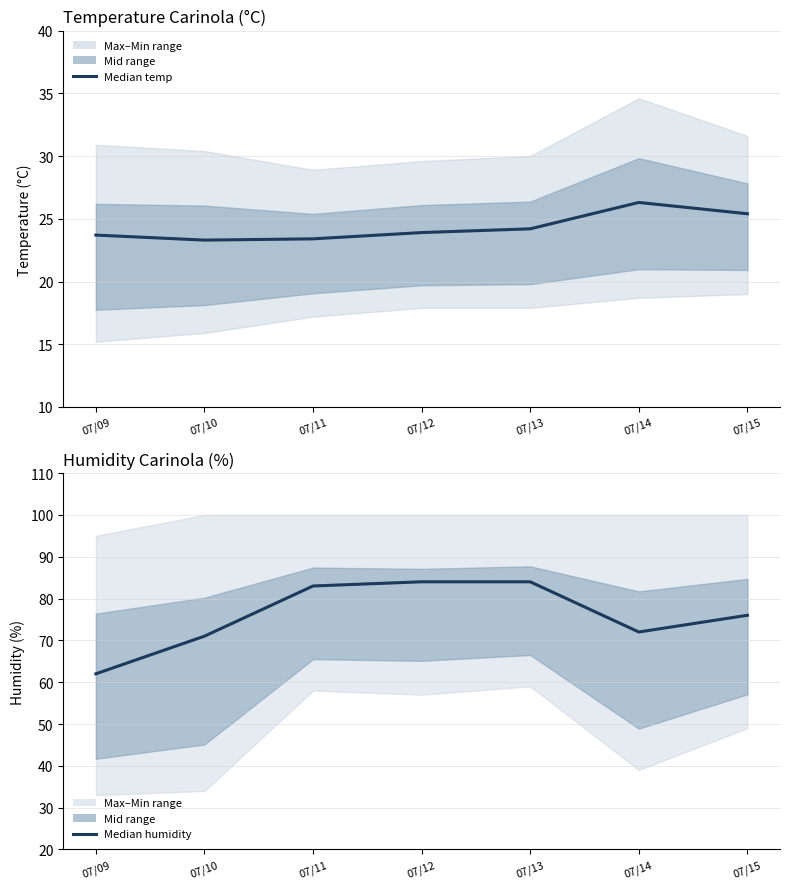

Reading right to left, extract all data points from this chart.

Temp MIN: 07/15=25.4	07/14=26.3	07/13=24.2	07/12=23.9	07/11=23.4	07/10=23.3	07/09=23.7
Humidity MIN: 07/15=76.0	07/14=72.0	07/13=84.0	07/12=84.0	07/11=83.0	07/10=71.0	07/09=62.0